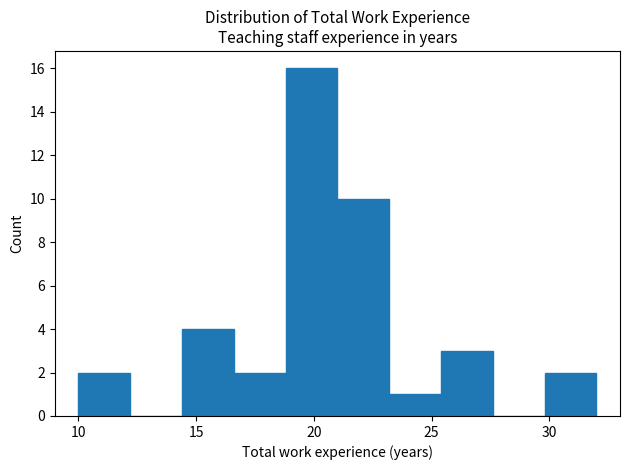

Reading left to right, transcribe this chart: for each bar, give the range it covers on the x-axis and its height. Neither the bar edges nor the heights are printed on the chart, so give them approximately, as read against the axes.

10.0 to 12.2: 2
12.2 to 14.4: 0
14.4 to 16.6: 4
16.6 to 18.8: 2
18.8 to 21.0: 16
21.0 to 23.2: 10
23.2 to 25.4: 1
25.4 to 27.6: 3
27.6 to 29.8: 0
29.8 to 32.0: 2